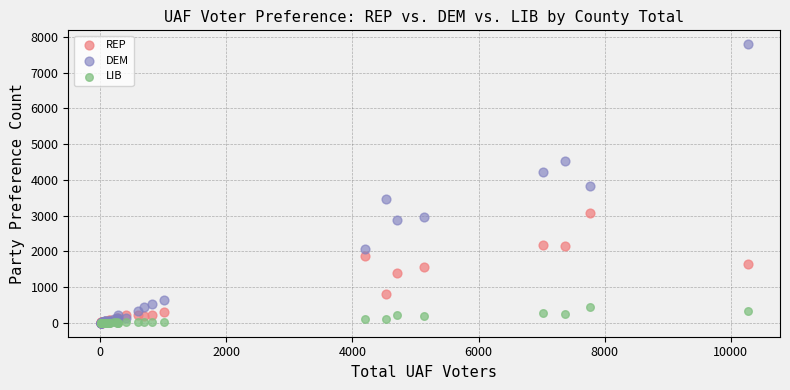

What are all the series names shown in the legend?

REP, DEM, LIB